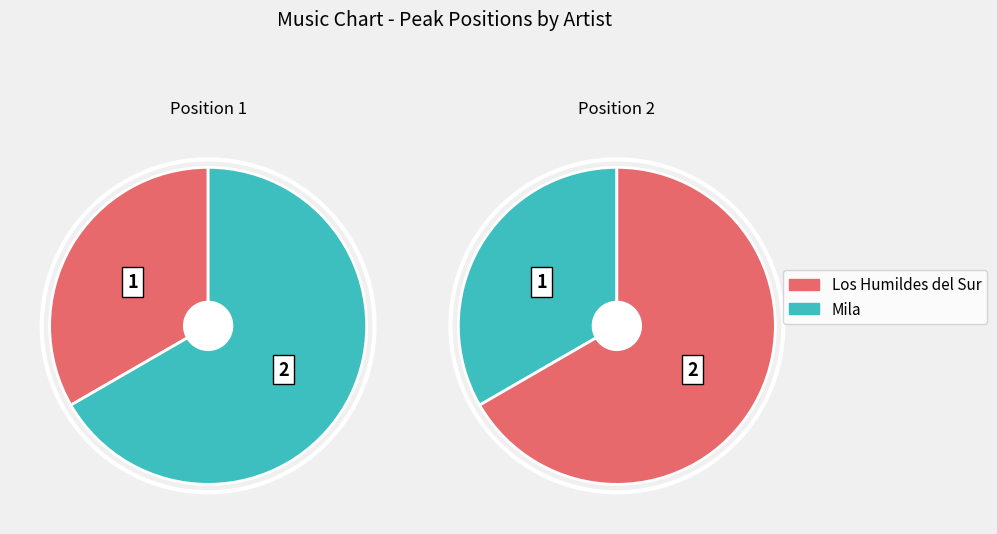

What percentage do Los Humildes del Sur - La caída and Mila - Cómo Han Pasado Los Años together represent?

100.0%